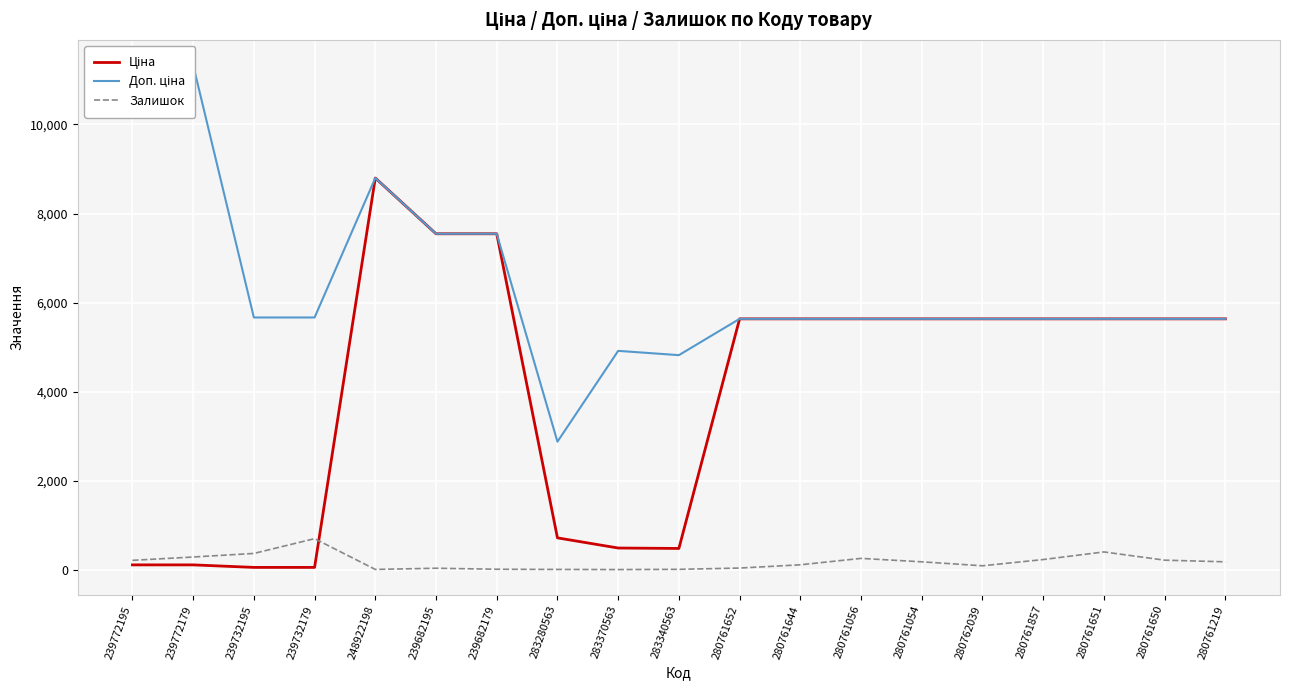

What is the sum of all Доп. ціна values?

121232.7